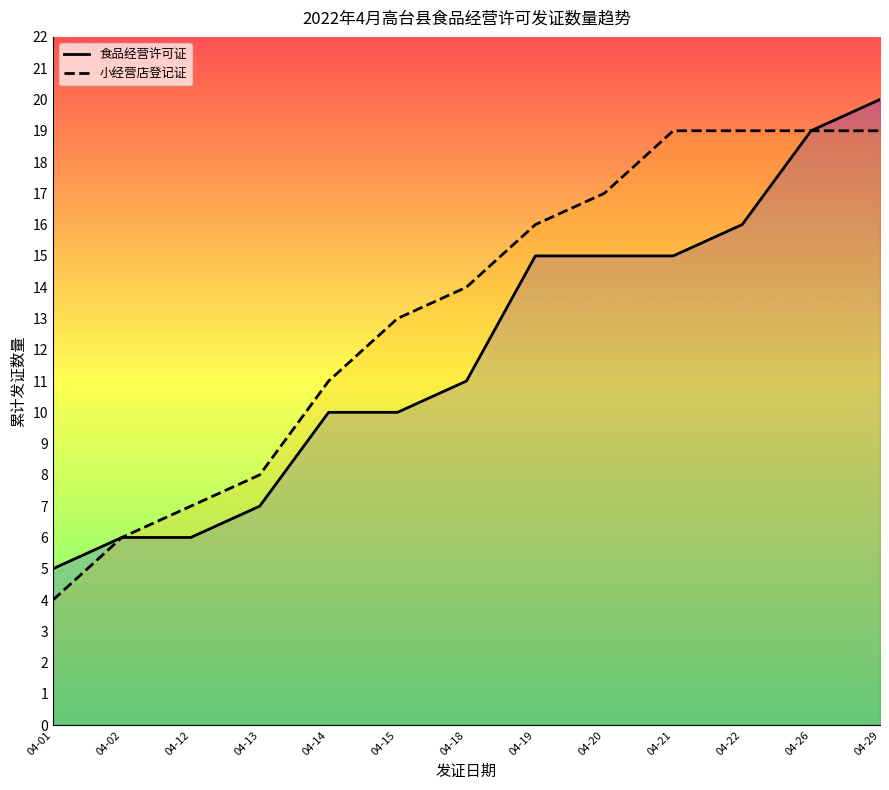

At 04-29, list the series in order from largest to smallest.

食品经营许可证, 小经营店登记证